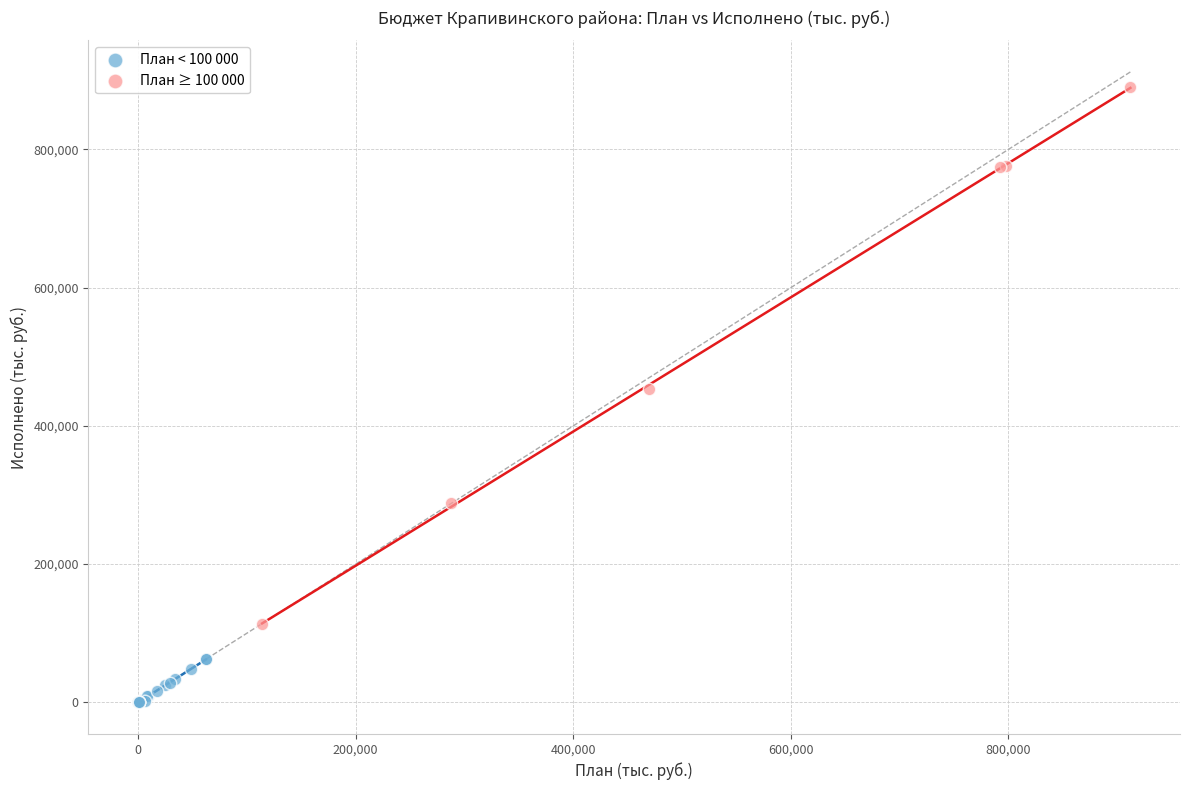

Which series contains the highest Y value?

План ≥ 100 000